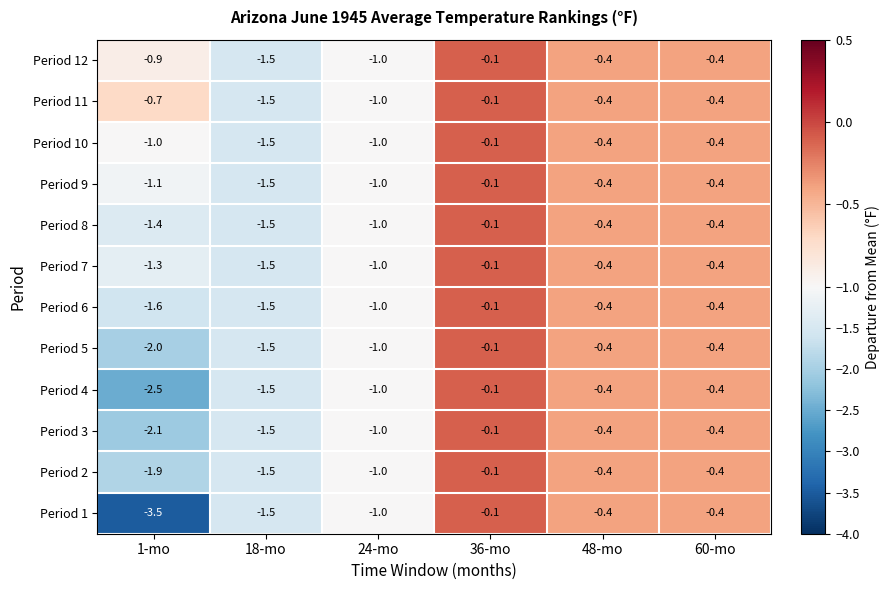

Which category has the highest value across all series?

36-mo